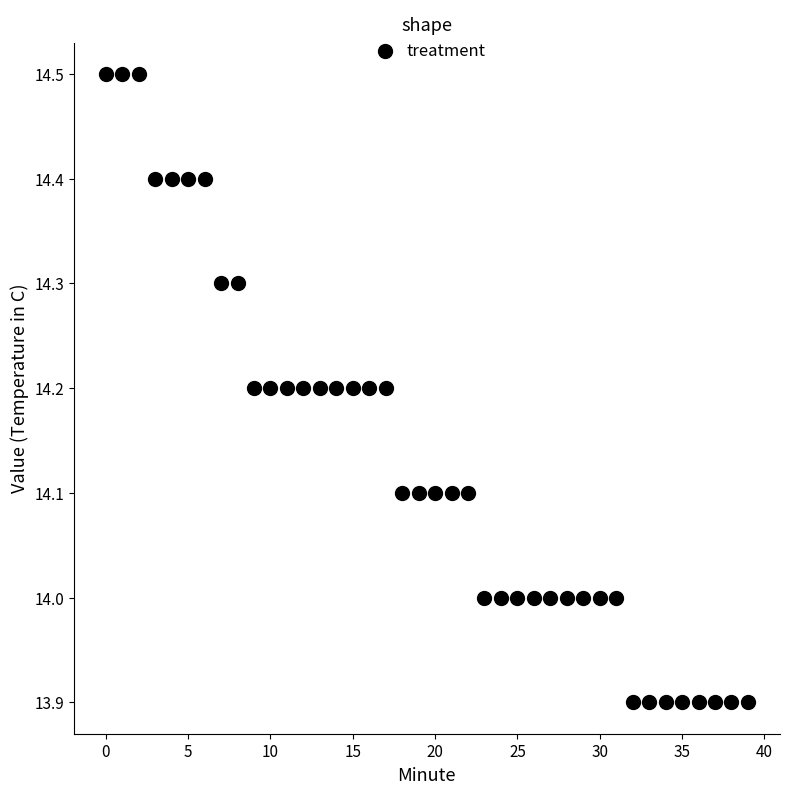

What is the range of Y values (max minus min)?

0.6